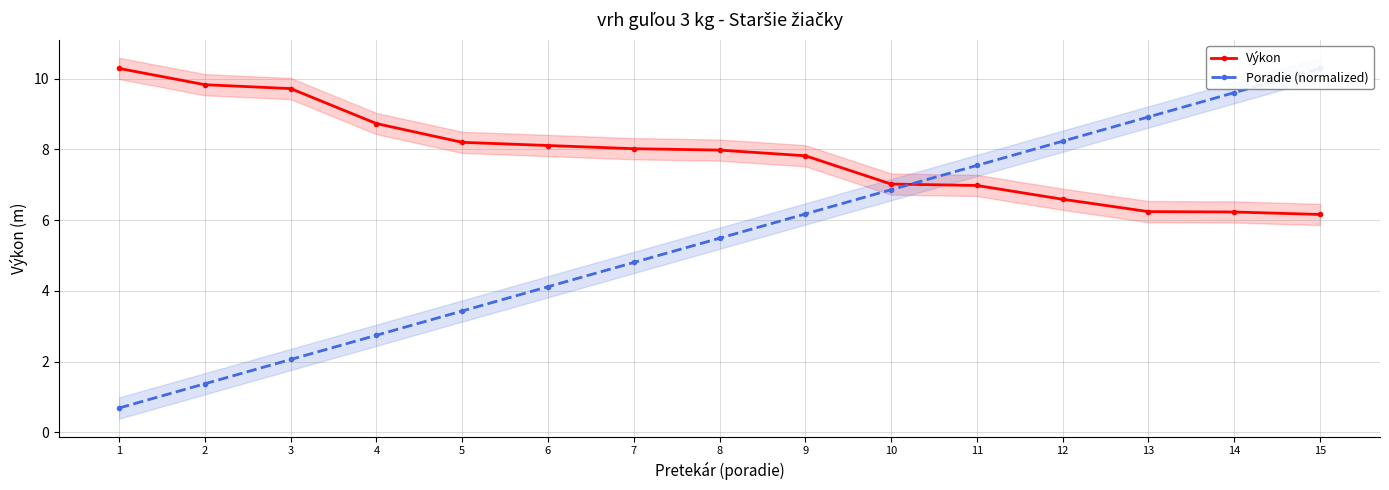

Reading left to right, transcribe all the data shown in this chart.

Výkon: 10.3	9.8	9.7	8.7	8.2	8.1	8.0	8.0	7.8	7.0	7.0	6.6	6.2	6.2	6.2
Poradie (normalized): 0.7	1.4	2.1	2.7	3.4	4.1	4.8	5.5	6.2	6.9	7.5	8.2	8.9	9.6	10.3